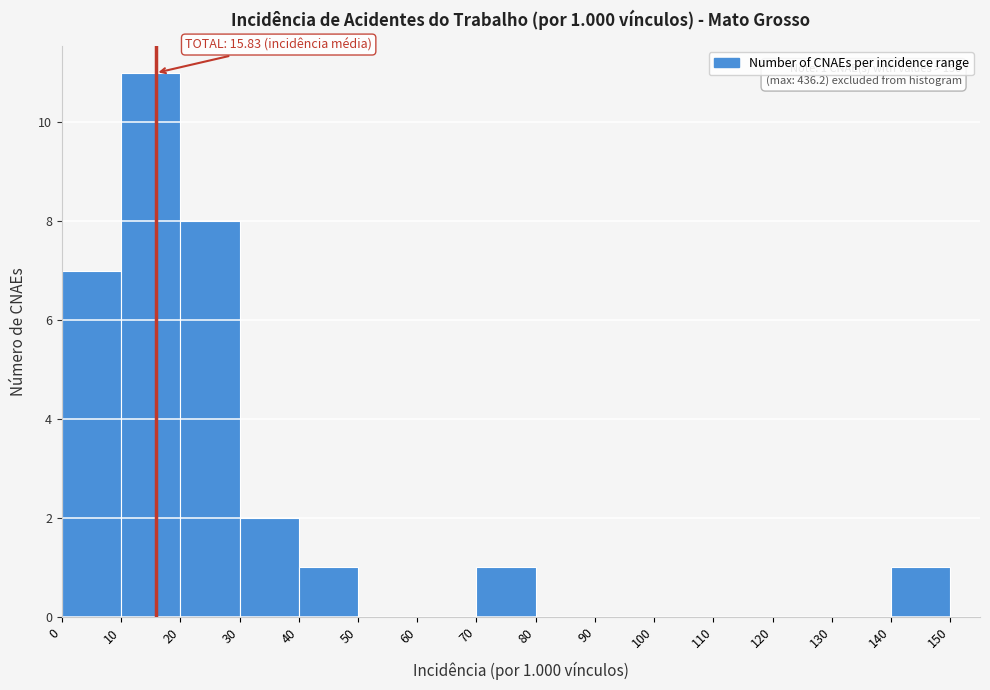

Over which range of the x-axis is the bar tallest?

10 to 20